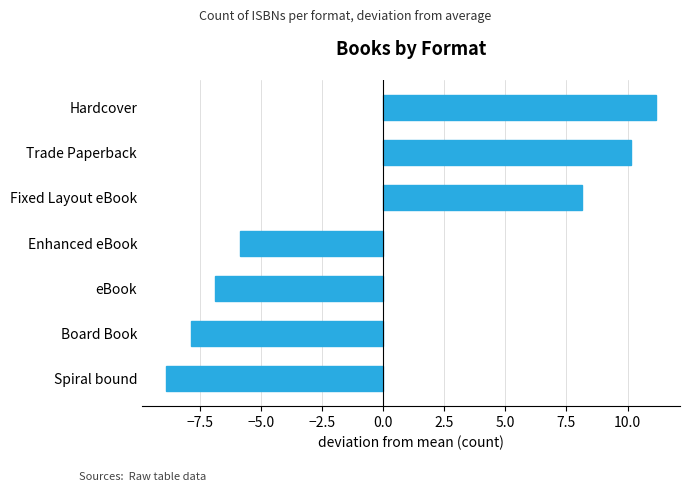

Rank the categories by value from lowest to highest.

Spiral bound, Board Book, eBook, Enhanced eBook, Fixed Layout eBook, Trade Paperback, Hardcover